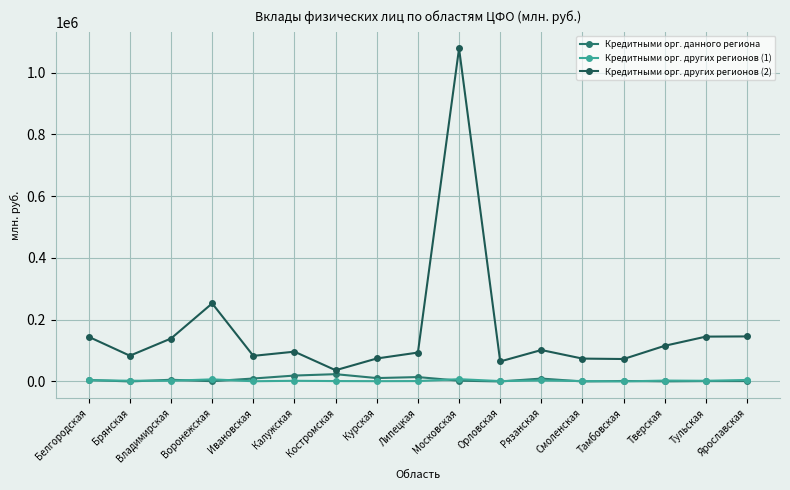

List the series in order of their peak value, lowest first.

Кредитными орг. других регионов (1), Кредитными орг. данного региона, Кредитными орг. других регионов (2)